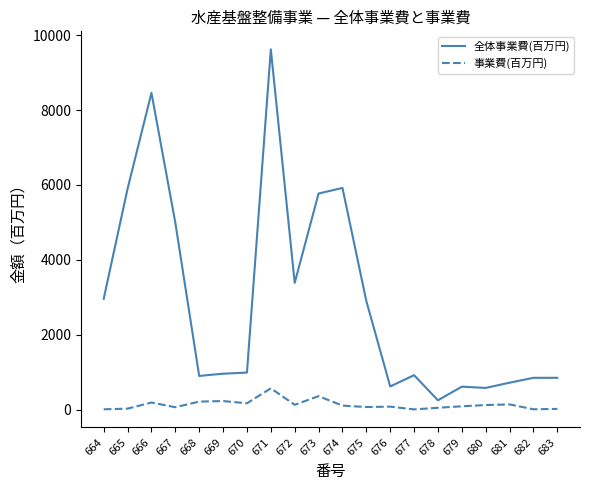

List the series in order of their overall mean, highest first.

全体事業費(百万円), 事業費(百万円)